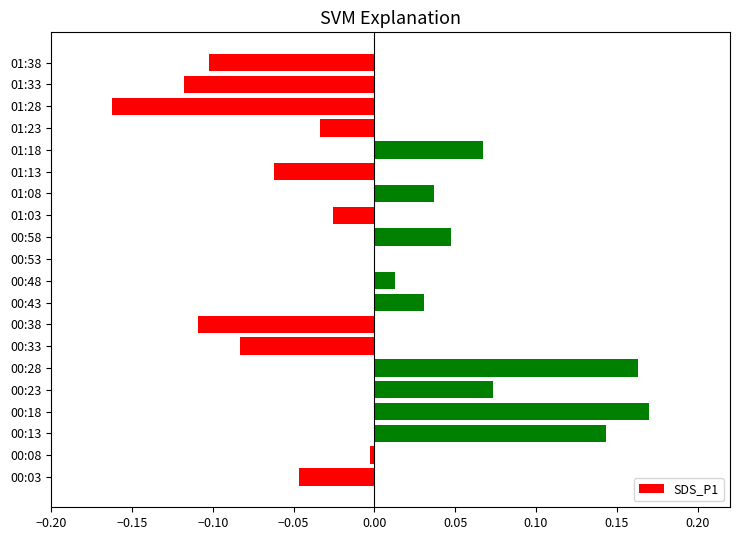

Is it true that the value at 01:13 is -0.0?

False